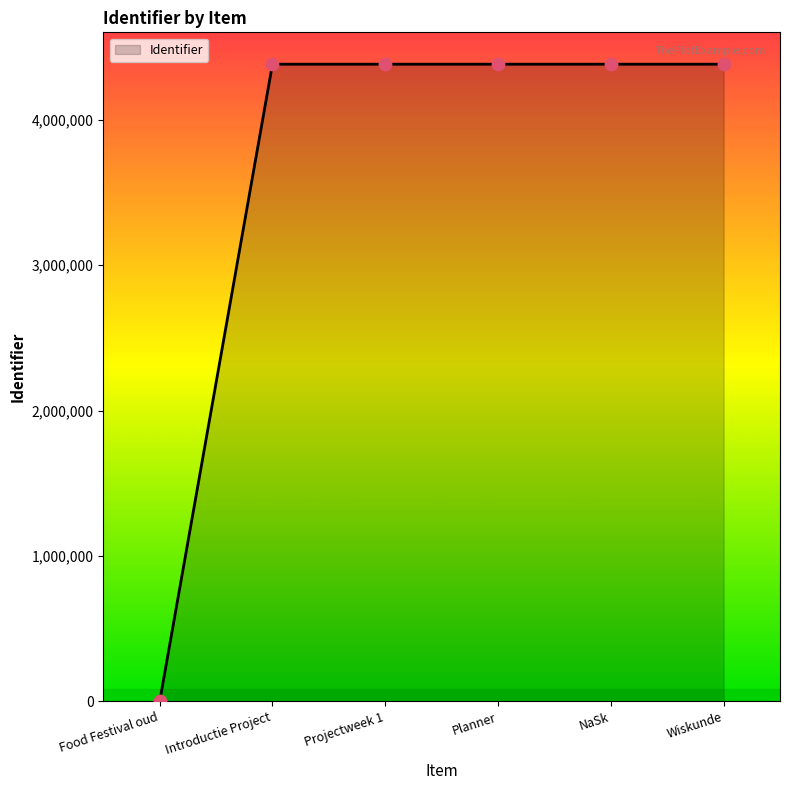

What is the change in value from Introductie Project to Projectweek 1?

+2